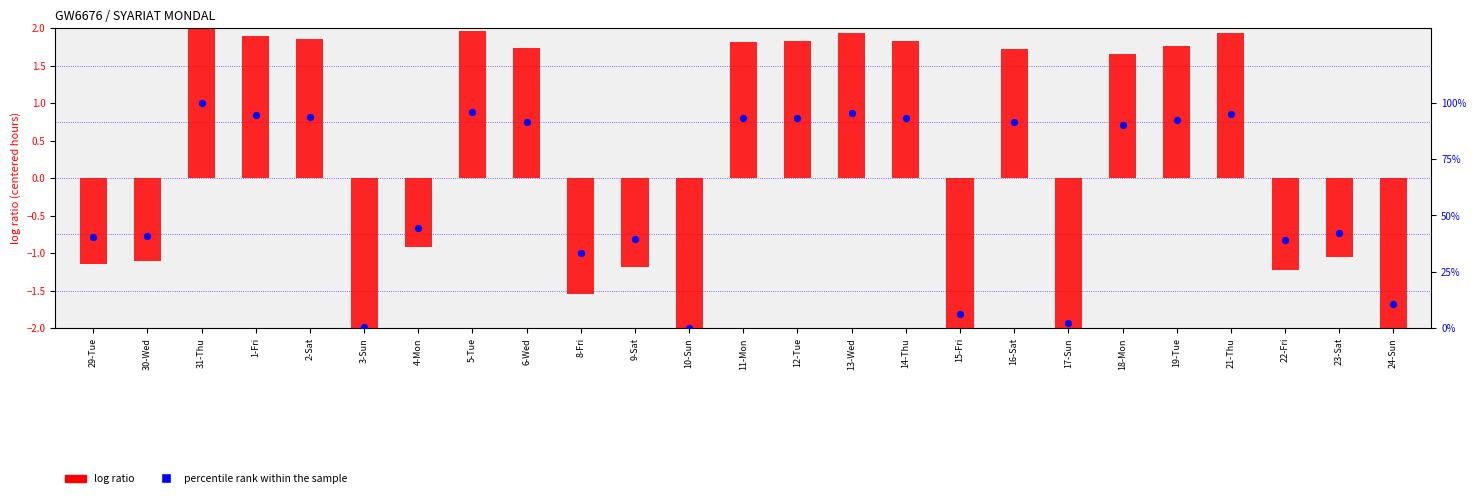

What is the total value across all series at 19-Tue?

93.9